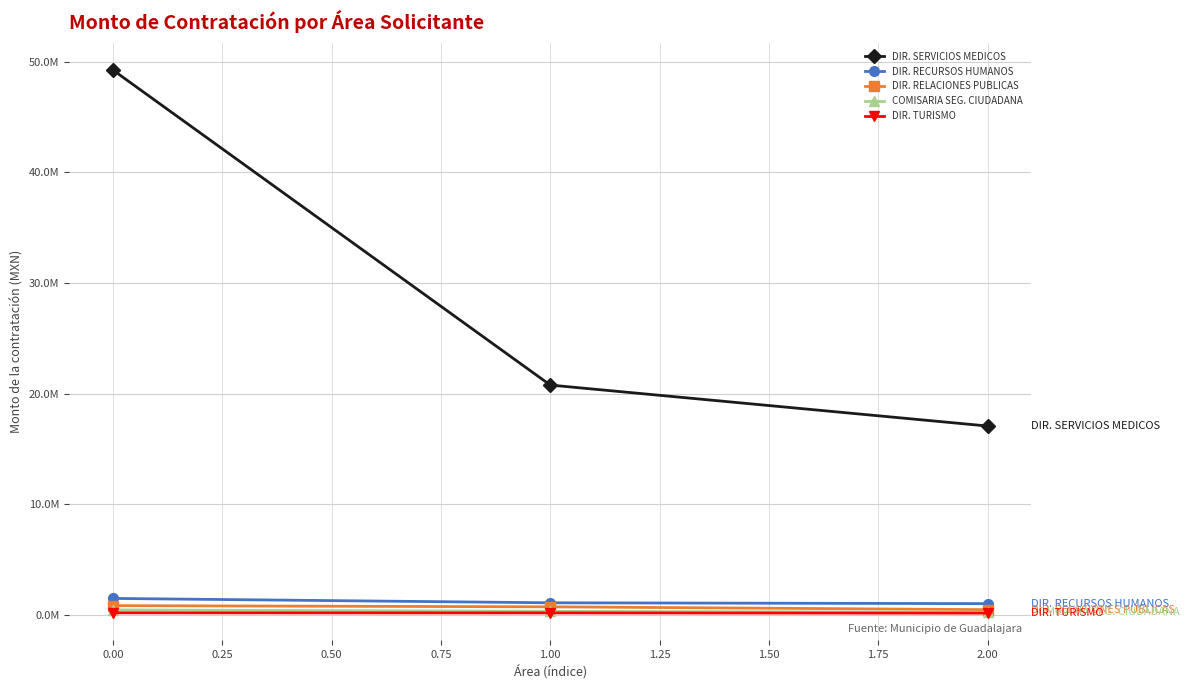

Reading left to right, transcribe all the data shown in this chart.

DIR. SERVICIOS MEDICOS: 49.2	20.8	17.1
DIR. RECURSOS HUMANOS: 1.5	1.1	1.0
DIR. RELACIONES PUBLICAS: 0.8	0.7	0.5
COMISARIA SEG. CIUDADANA: 0.5	0.3	0.2
DIR. TURISMO: 0.2	0.2	0.2